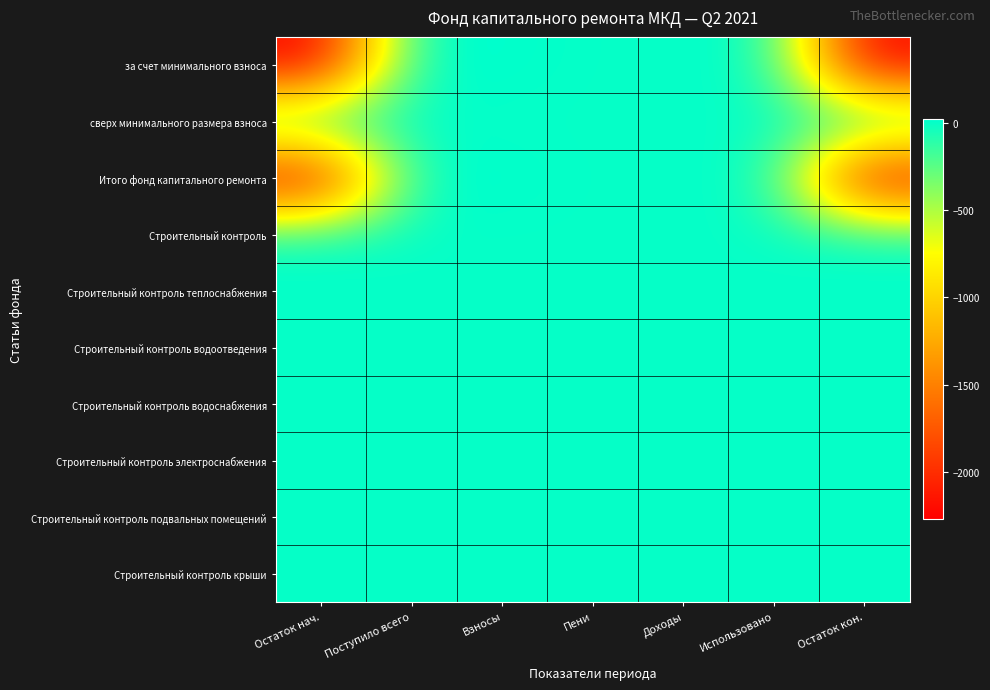

Which series has the largest total across all categories?

сверх минимального размера взноса